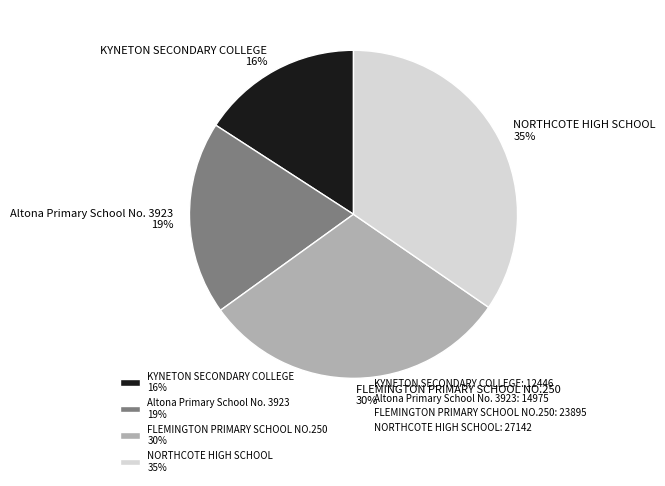

To the nearest percent, what percentage of the pie is NORTHCOTE HIGH SCHOOL?

35%